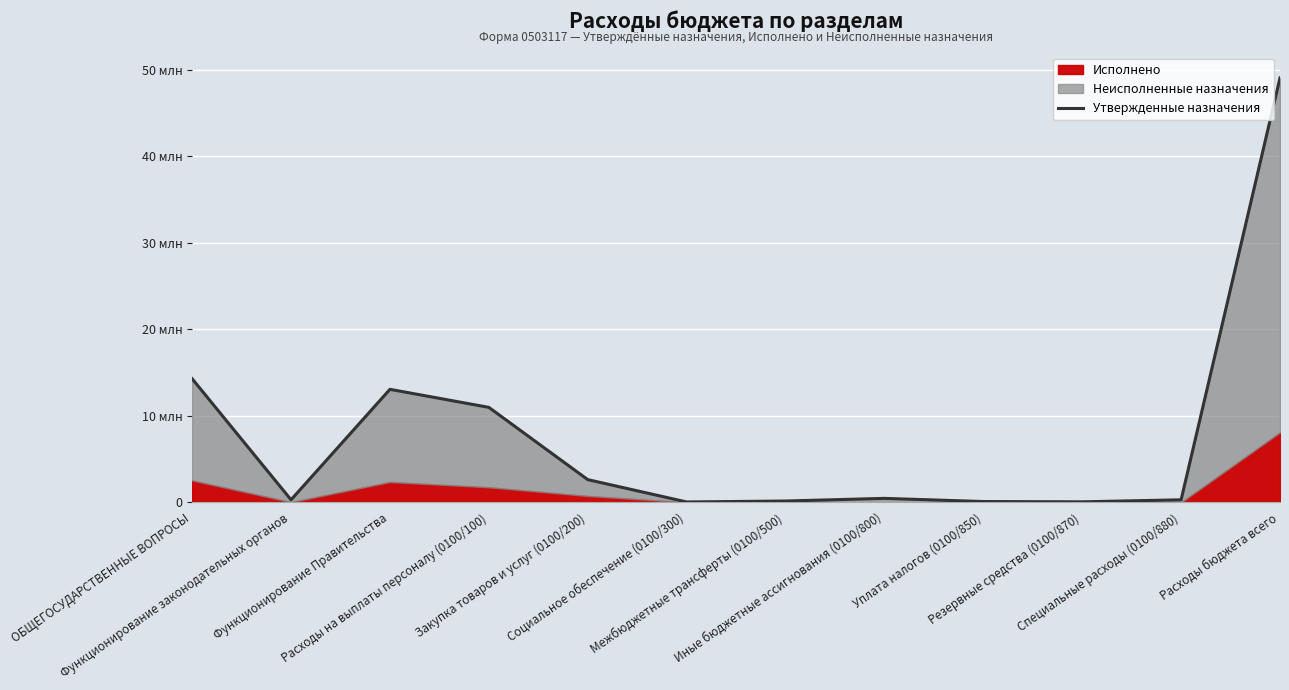

Reading left to right, list all the values displayed in this chart.

14300020	300000	13074120	10990600	2633520	50000	160300	465600	100000	65600	300000	49083096